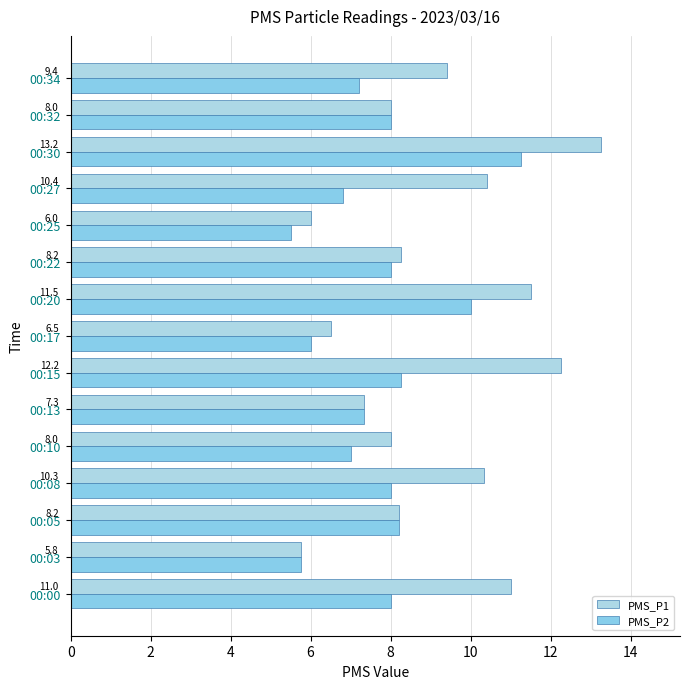

Reading right to left, list all the values displayed in this chart.

PMS_P1: 9.4	8.0	13.2	10.4	6.0	8.2	11.5	6.5	12.2	7.3	8.0	10.3	8.2	5.8	11.0
PMS_P2: 7.2	8.0	11.2	6.8	5.5	8.0	10.0	6.0	8.2	7.3	7.0	8.0	8.2	5.8	8.0